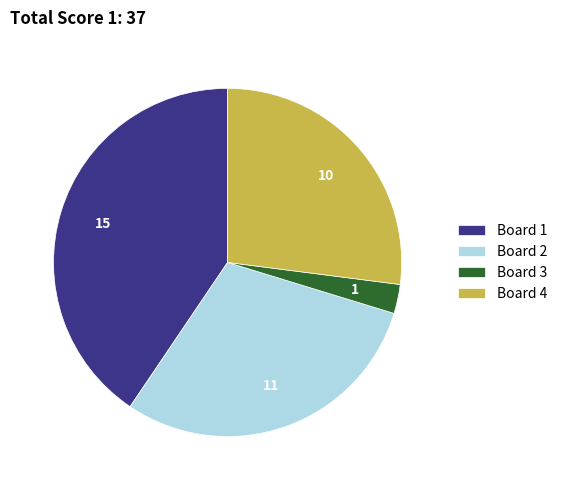

Between Board 2 and Board 1, which is larger?

Board 1